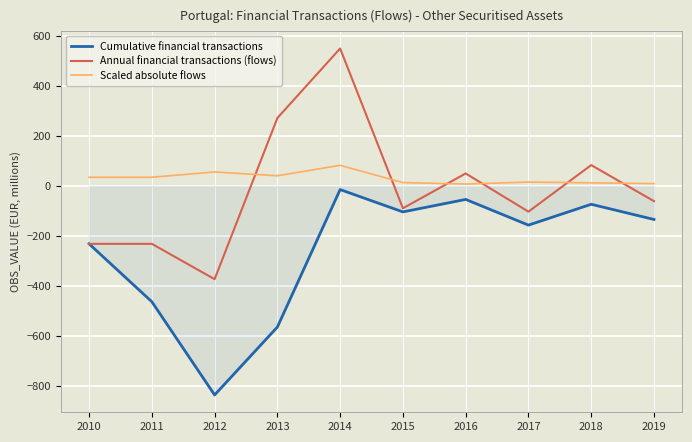

Which series ends up on top after the final intersection of Scaled absolute flows and Annual financial transactions (flows)?

Scaled absolute flows